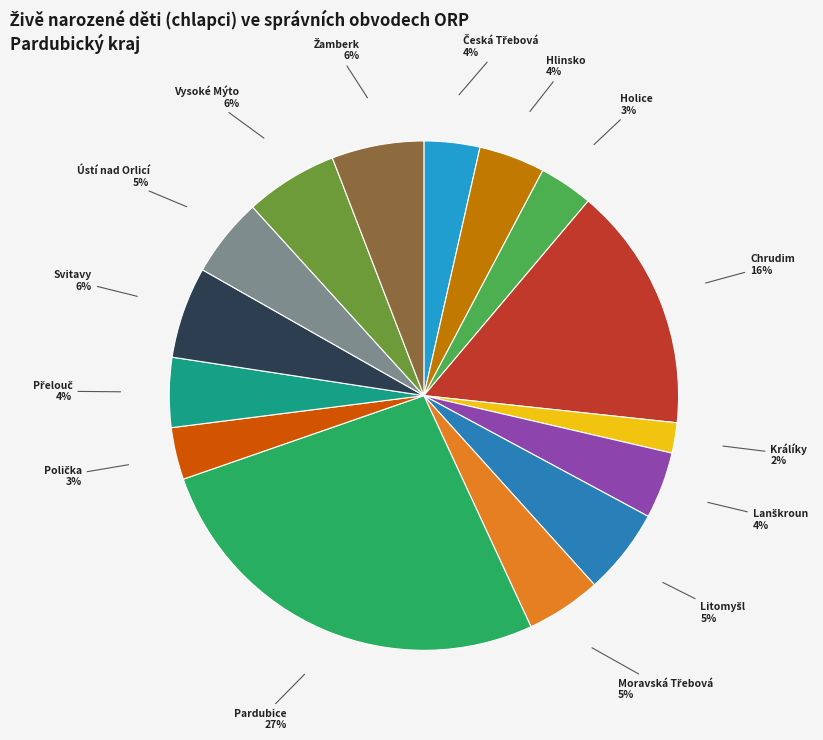

True or false: Králíky accounts for 2% of the total.

True